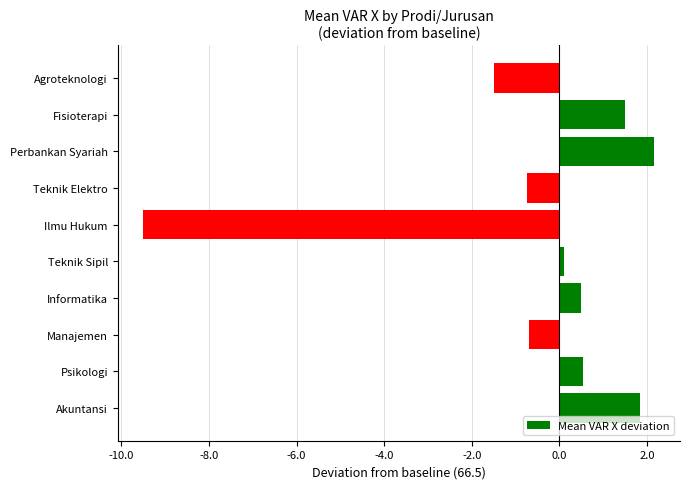

What is the change in value from Manajemen to Fisioterapi?

+2.2